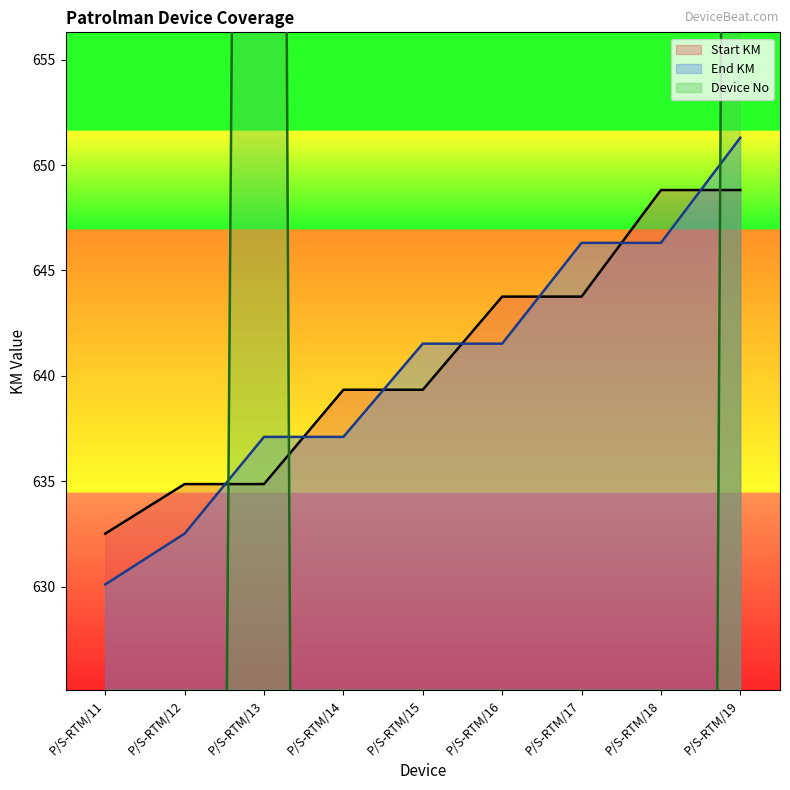

Is it true that Start KM equals 1023.0 at P/S-RTM/14?

False